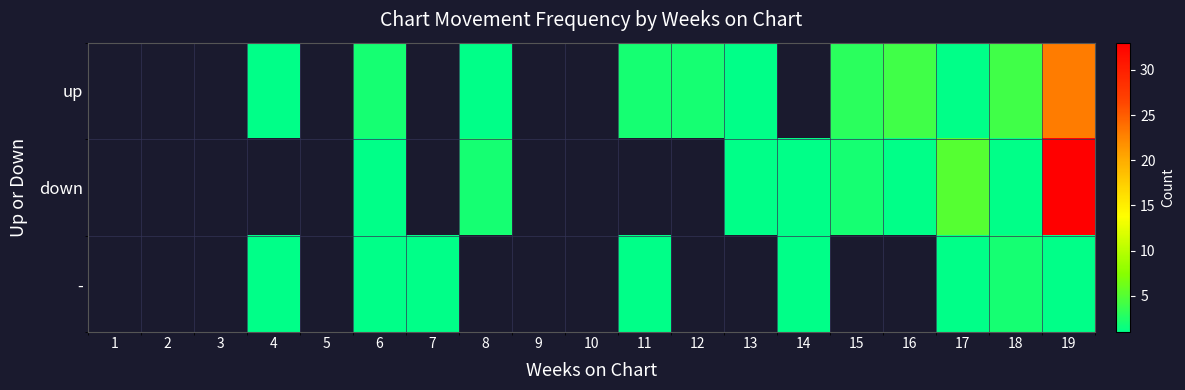

What value does the up series have at 17?

1.0